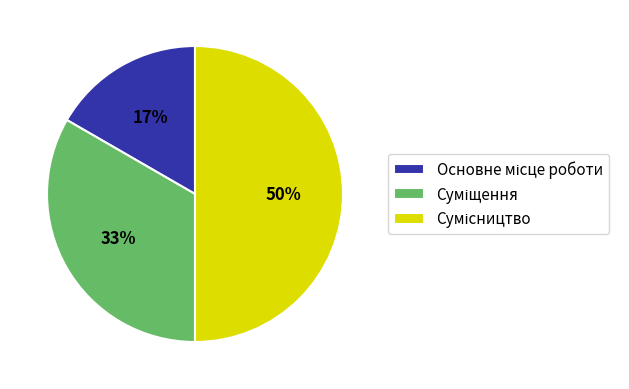

To the nearest percent, what is the average slice percentage?

33%